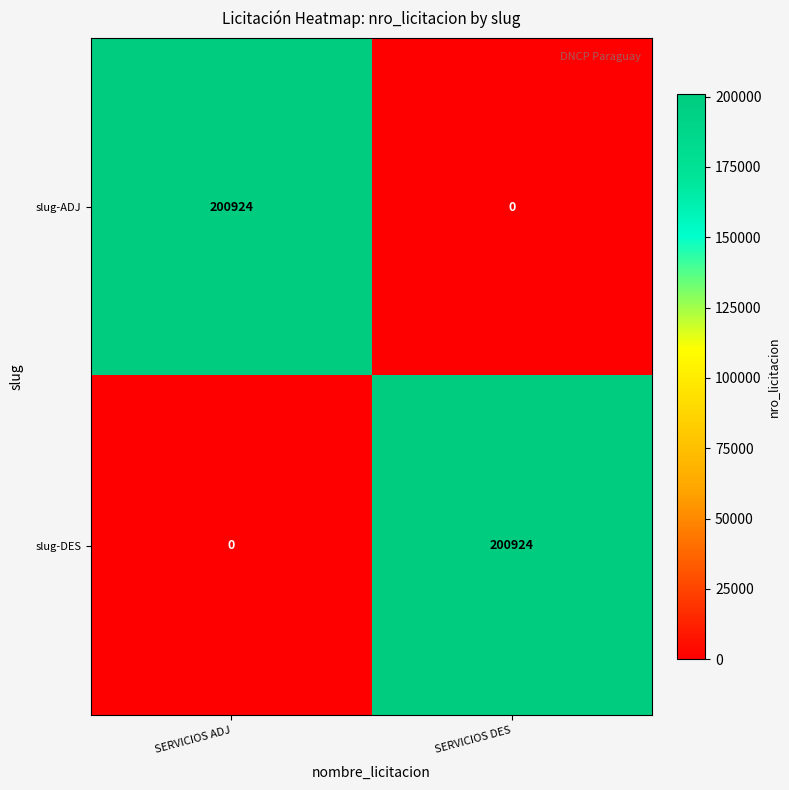

Where is slug-DES nearest to the value 100462?

SERVICIOS ADJ